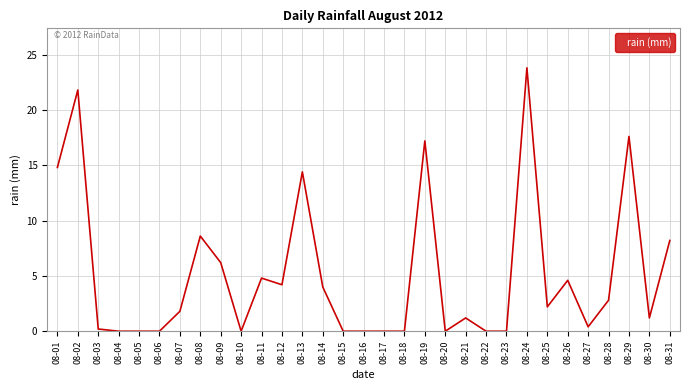

Reading left to right, transcribe all the data shown in this chart.

14.8	21.8	0.2	0.0	0.0	0.0	1.8	8.6	6.2	0.0	4.8	4.2	14.4	4.0	0.0	0.0	0.0	0.0	17.2	0.0	1.2	0.0	0.0	23.8	2.2	4.6	0.4	2.8	17.6	1.2	8.2